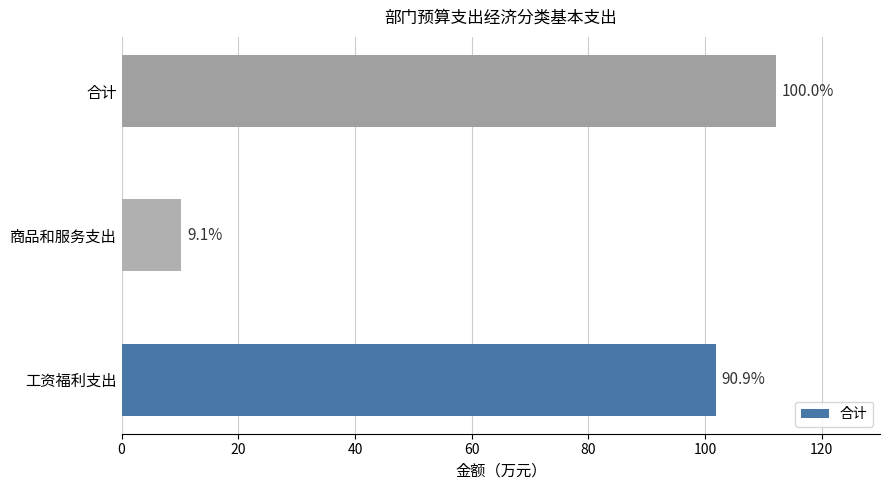

How many bars are there in total?

3